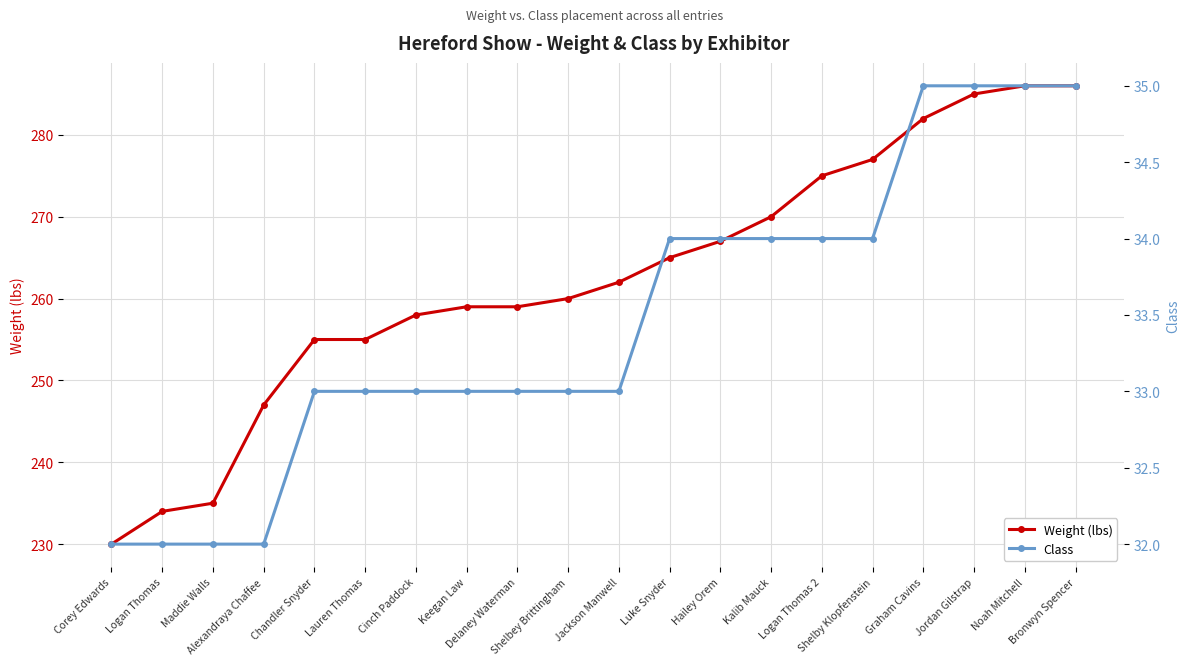

Does the chart have visible grid lines?

Yes